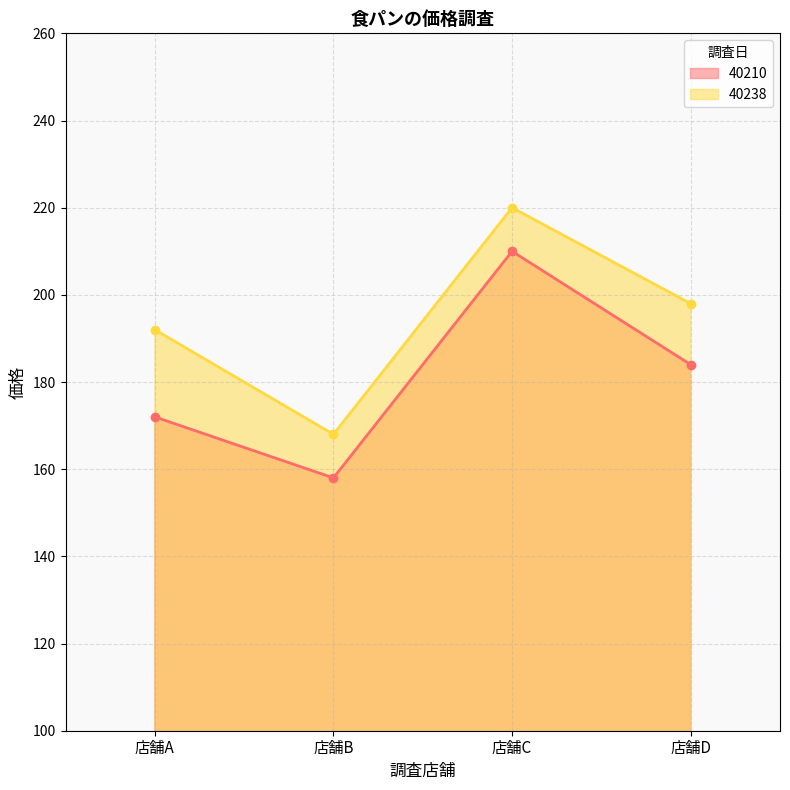

What is the approximate value of 40238 at 店舗D, to the nearest 10?

200